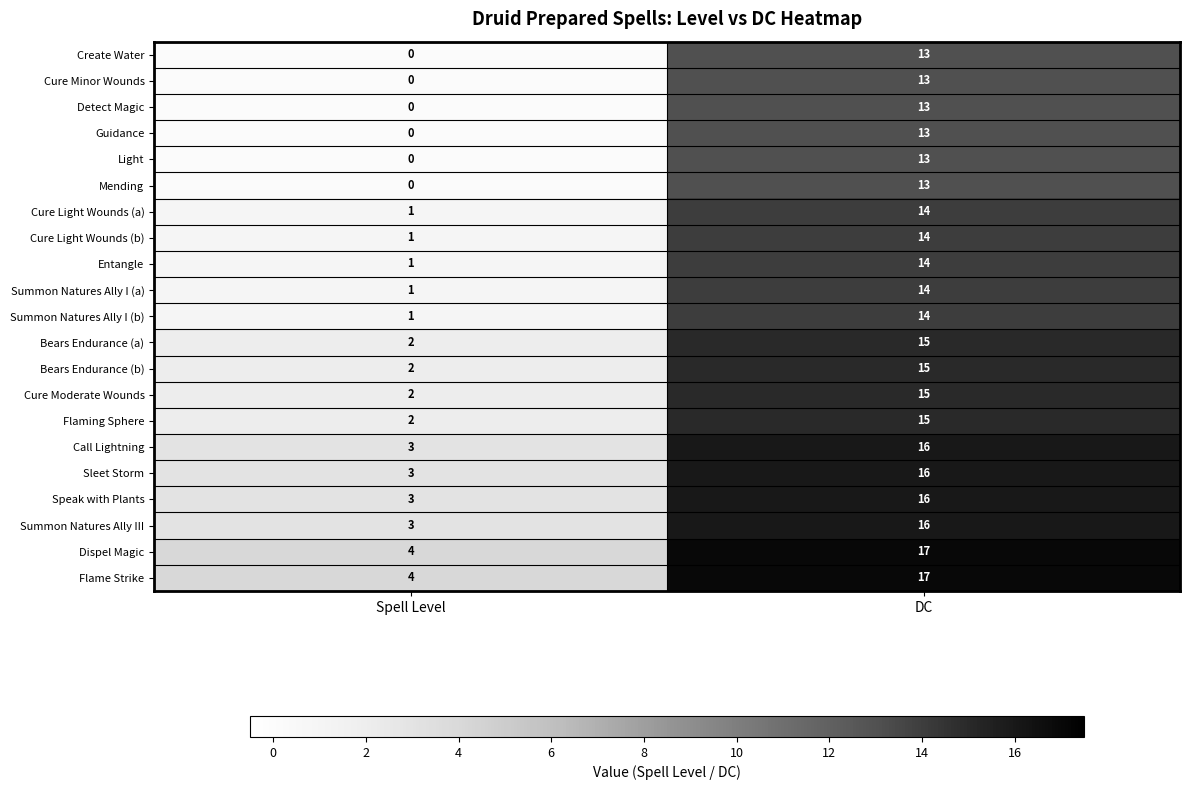

What is the sum of all Flame Strike values?

21